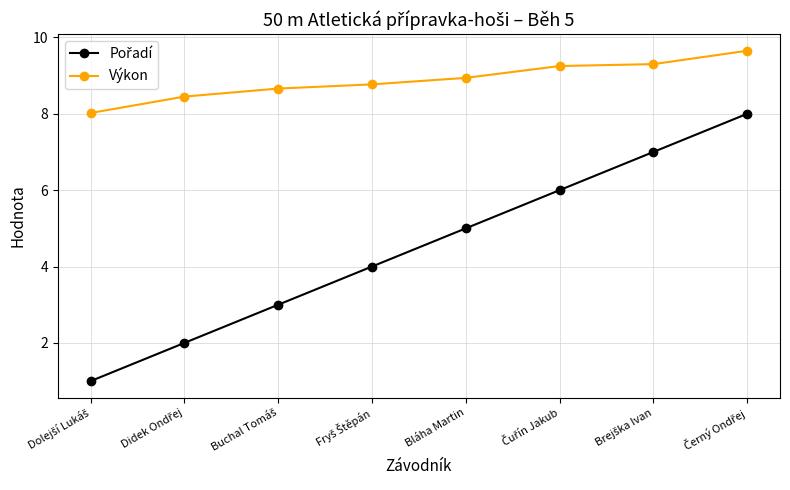

Which series has the largest total across all categories?

Výkon